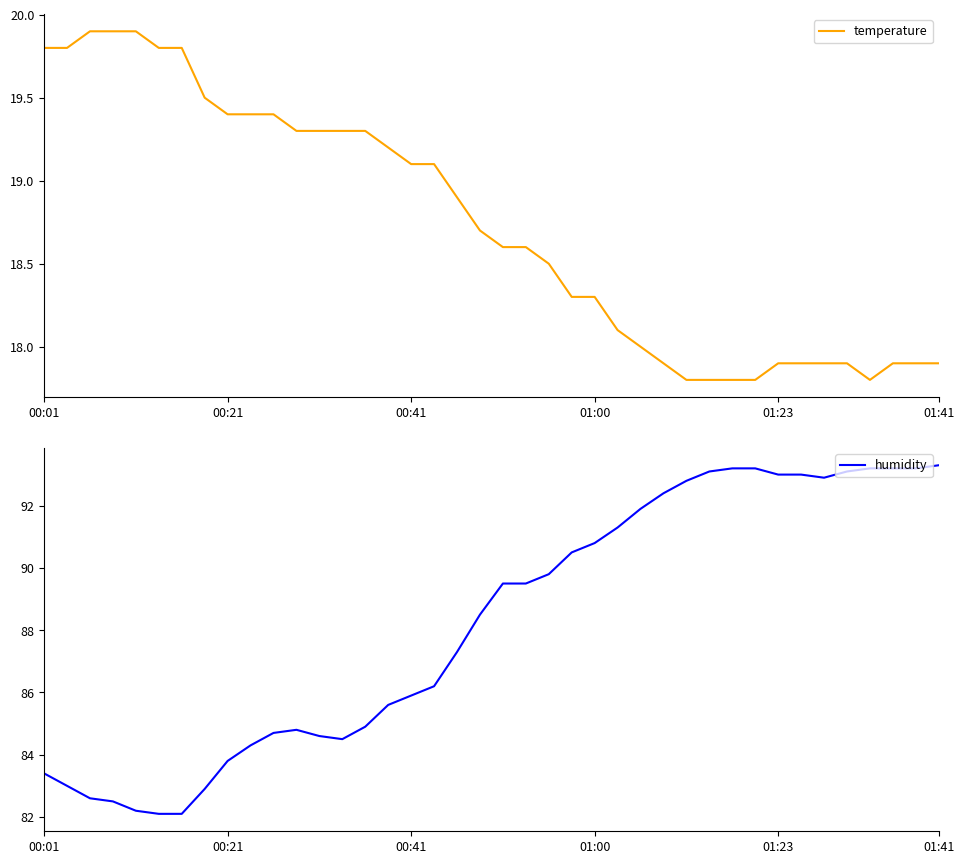

What is the maximum value for temperature?

19.9